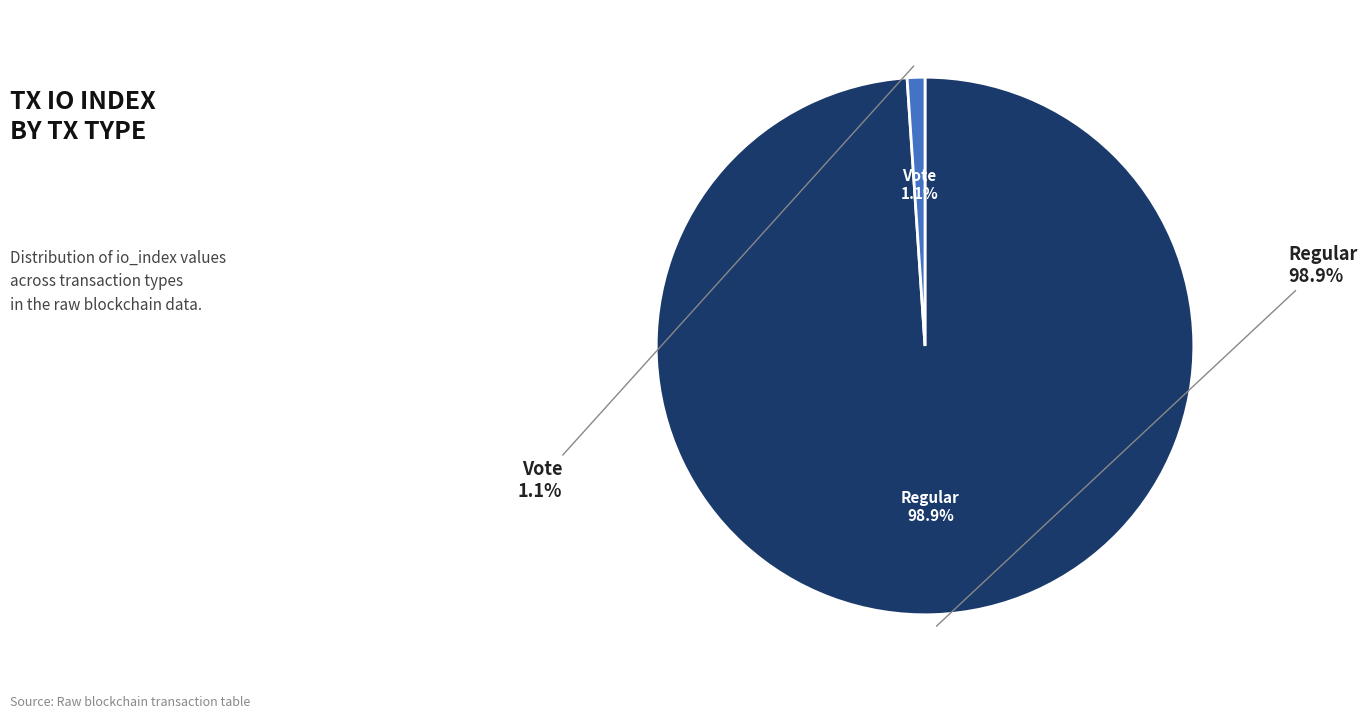

Rank the categories by value from lowest to highest.

Vote (io_index=2), Regular (io_index=186)